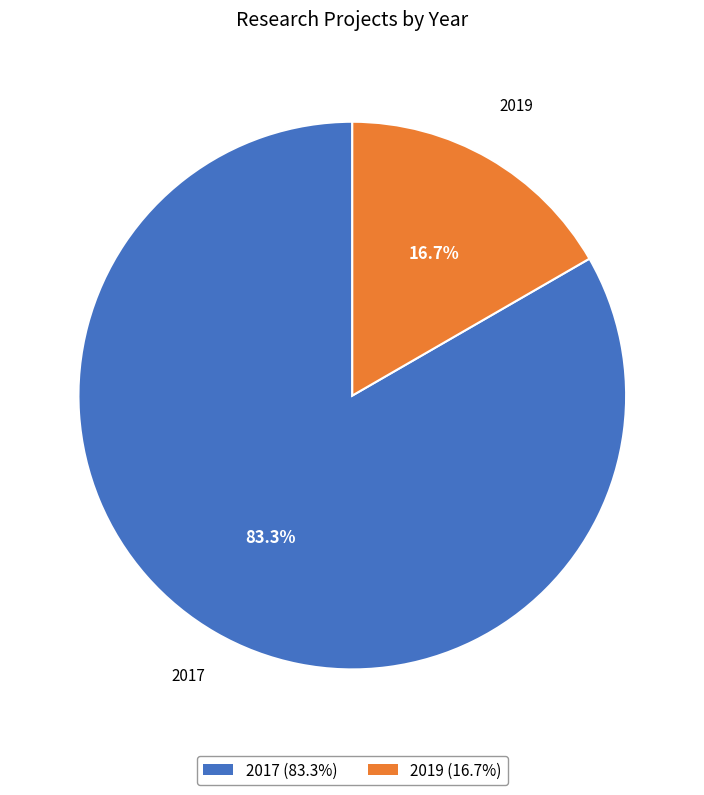

True or false: 2017 accounts for 83% of the total.

True